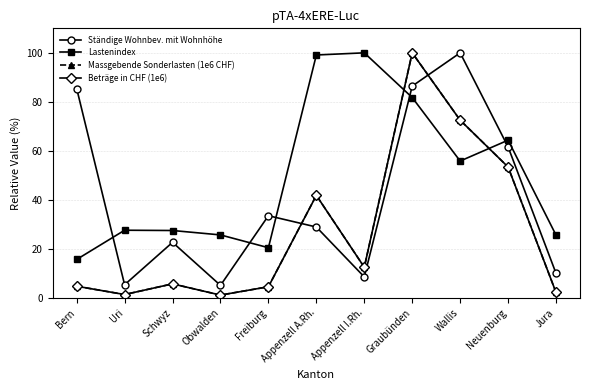

Where is the first local maximum for Massgebende Sonderlasten (1e6 CHF)?

Schwyz